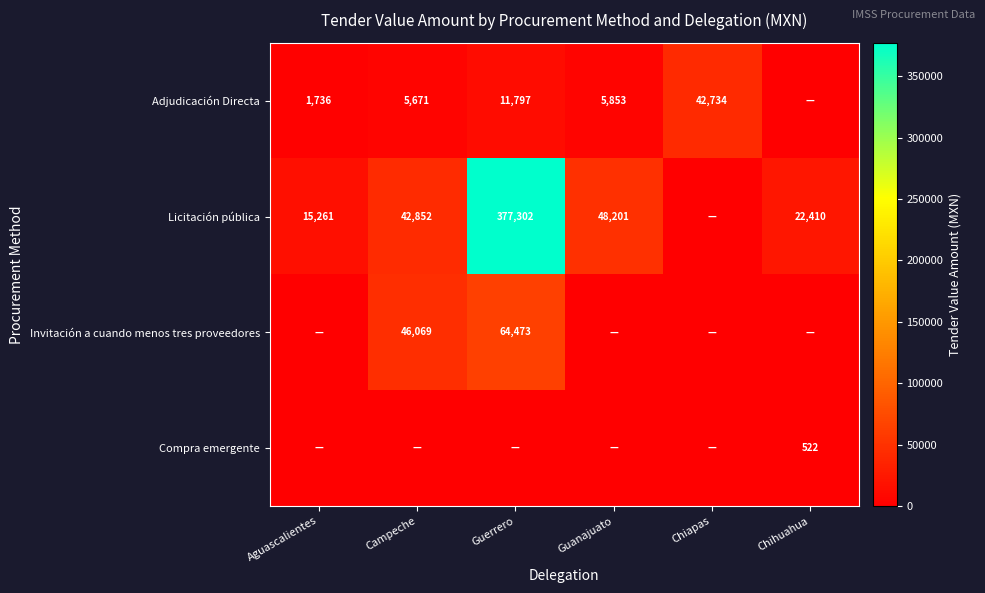

The value of Adjudicación Directa at Campeche is 5671. True or false?

True